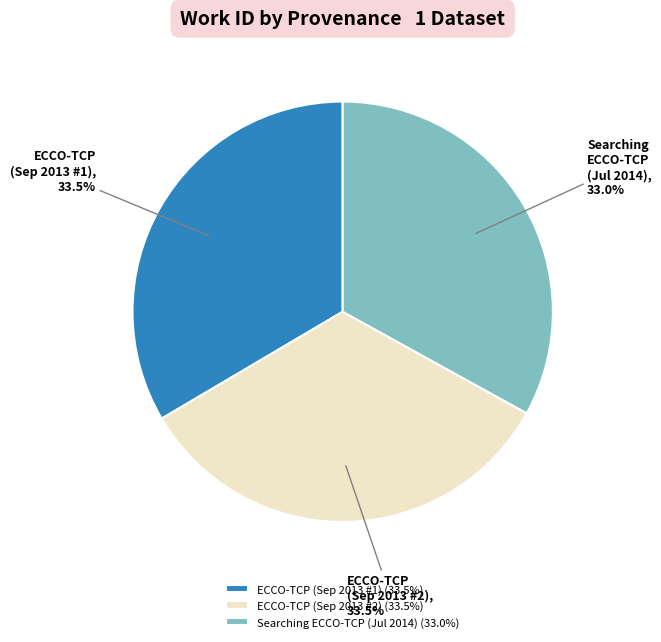

Is the sum of Searching ECCO-TCP (Jul 2014) and ECCO-TCP (Sep 2013 #1) greater than half?

Yes